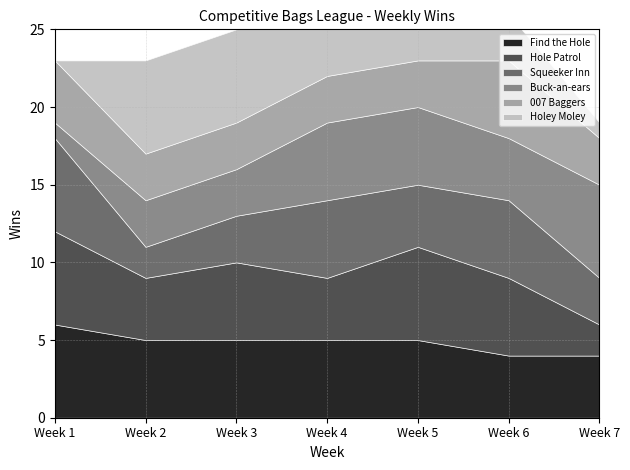

True or false: 007 Baggers has a value of 3 at Week 6.

False